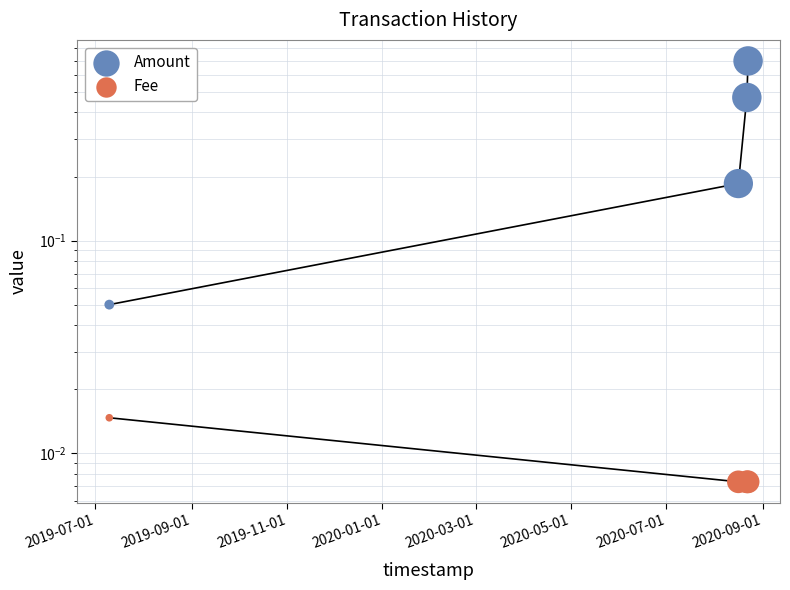

Which series has the widest spread of Y values?

Amount